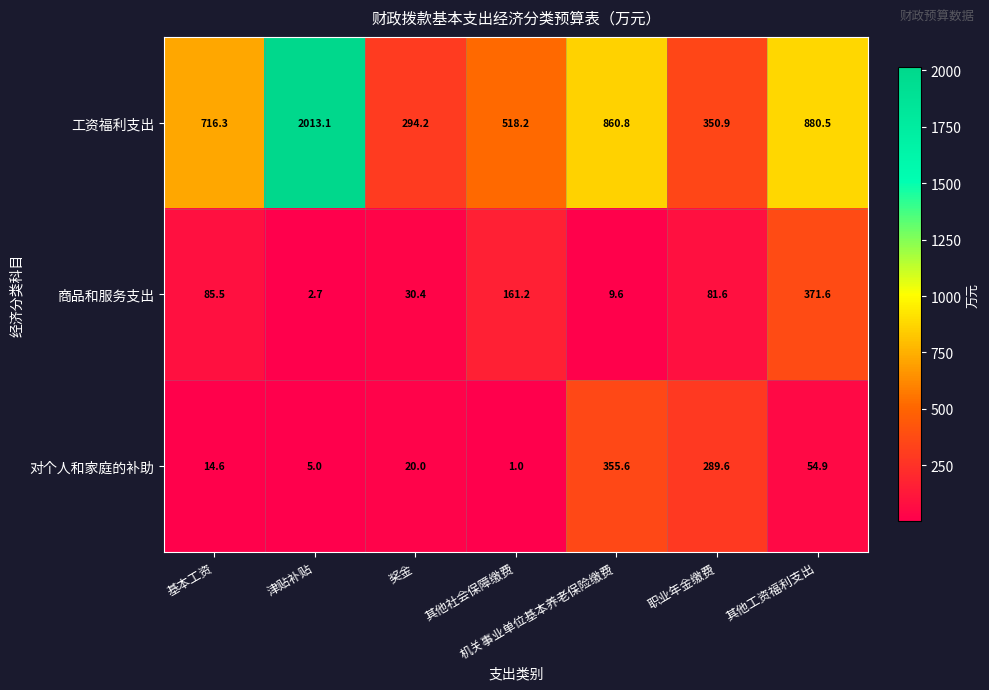

Rank the series at 其他社会保障缴费 from highest to lowest value.

工资福利支出, 商品和服务支出, 对个人和家庭的补助